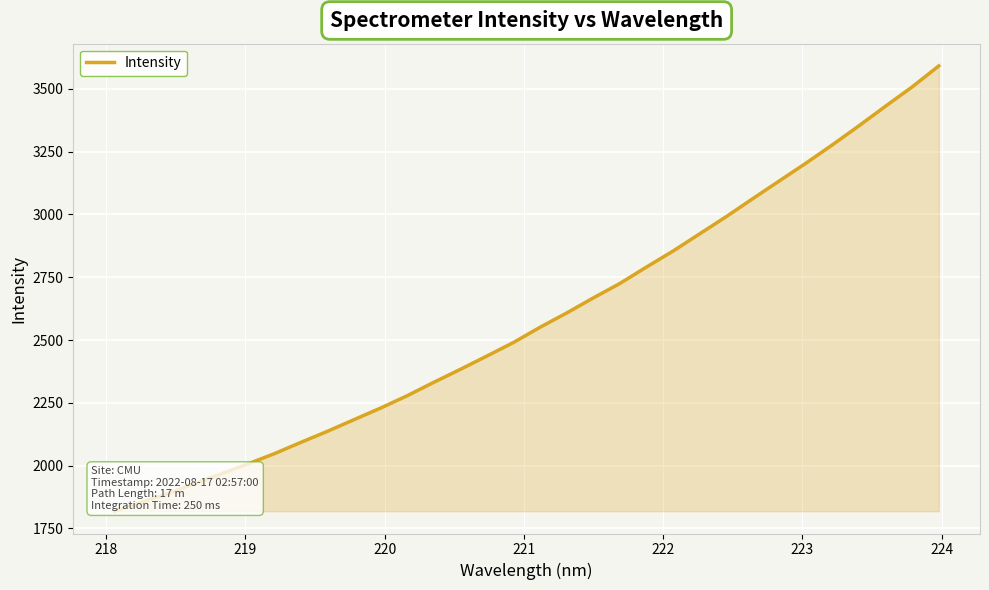

What is the maximum value shown in the chart?

3591.1